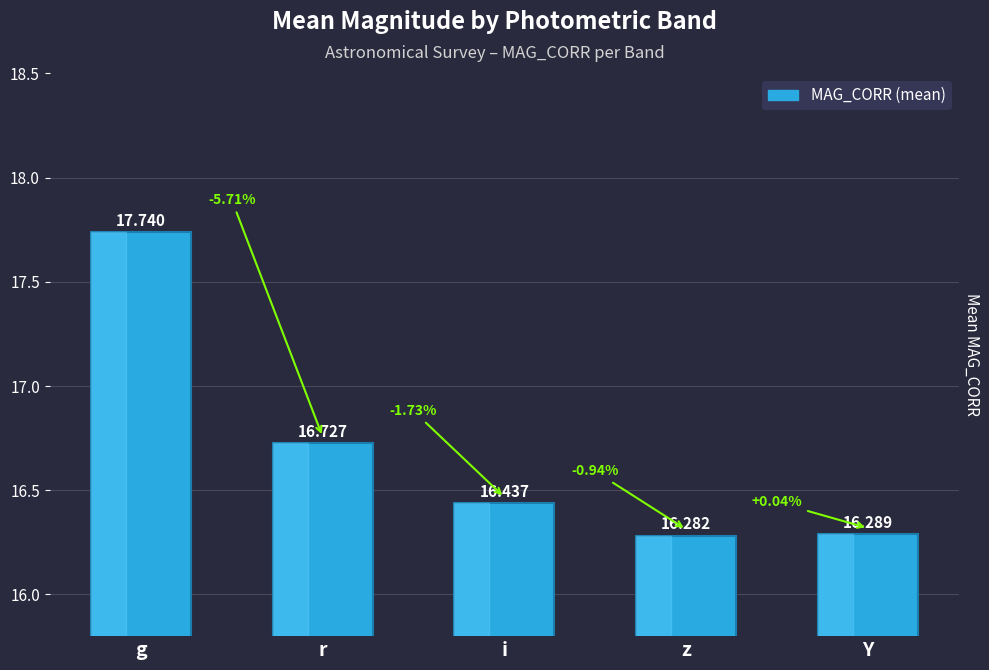

Reading left to right, transcribe all the data shown in this chart.

17.7	16.7	16.4	16.3	16.3